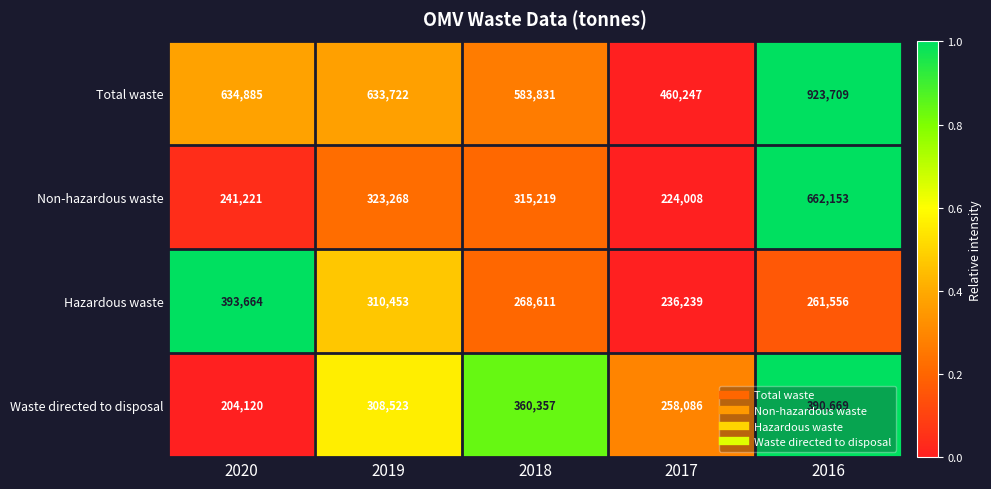

How many distinct data groups are displayed?

4